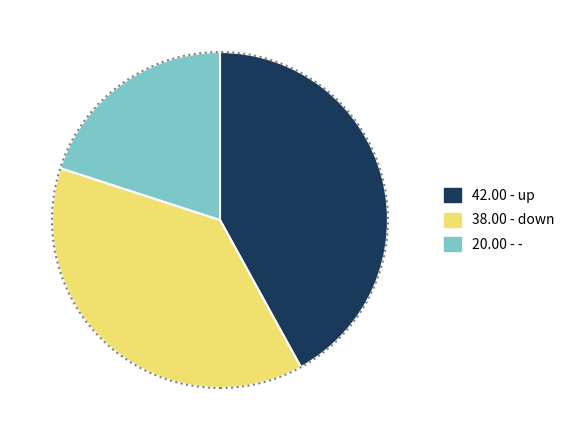

Is there a majority slice in this chart?

No